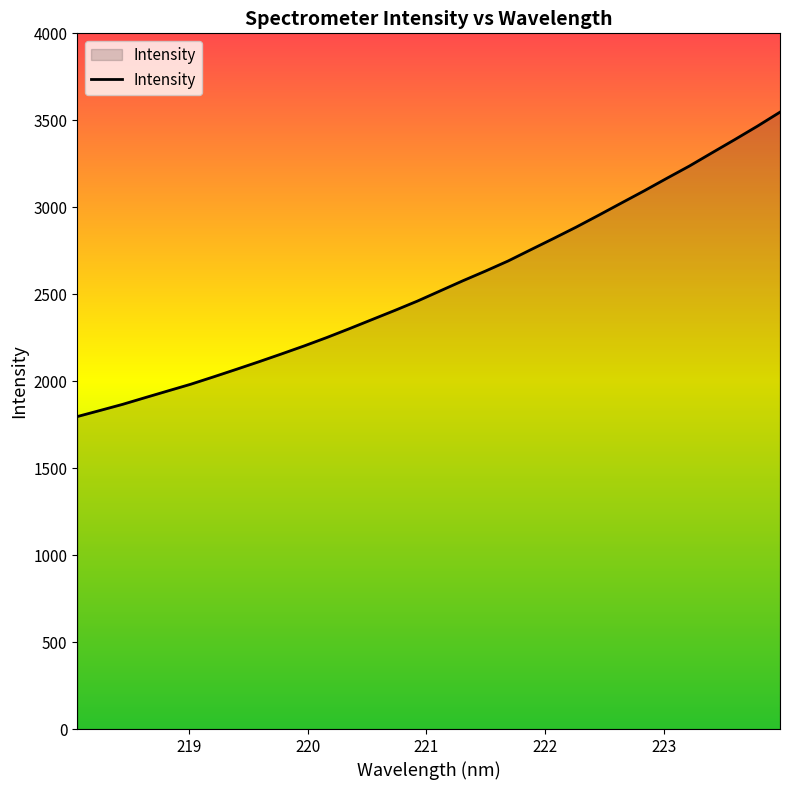

What is the maximum value shown in the chart?

3546.9